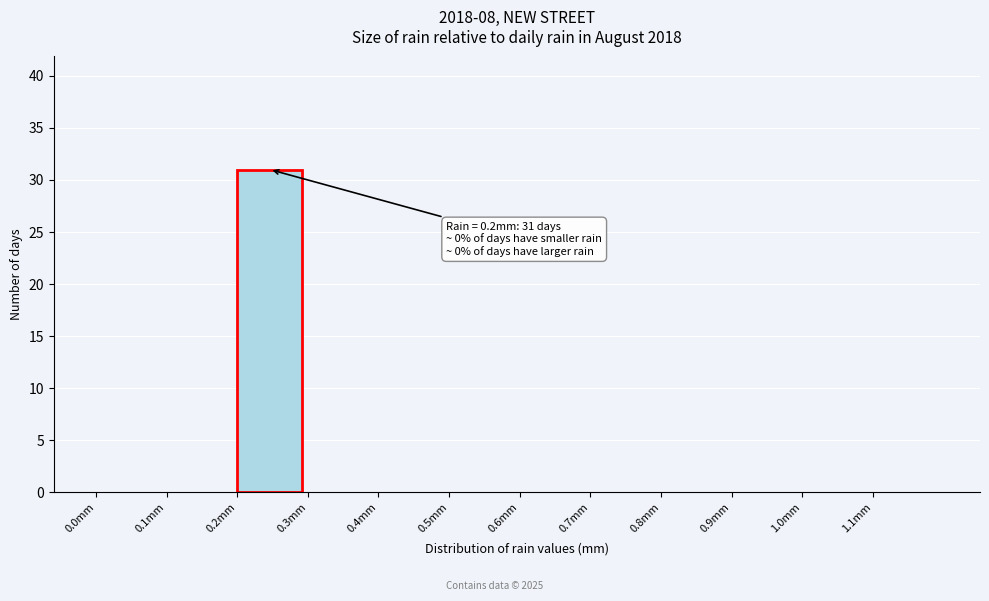

Over which range of the x-axis is the bar tallest?

0.2 to 0.3